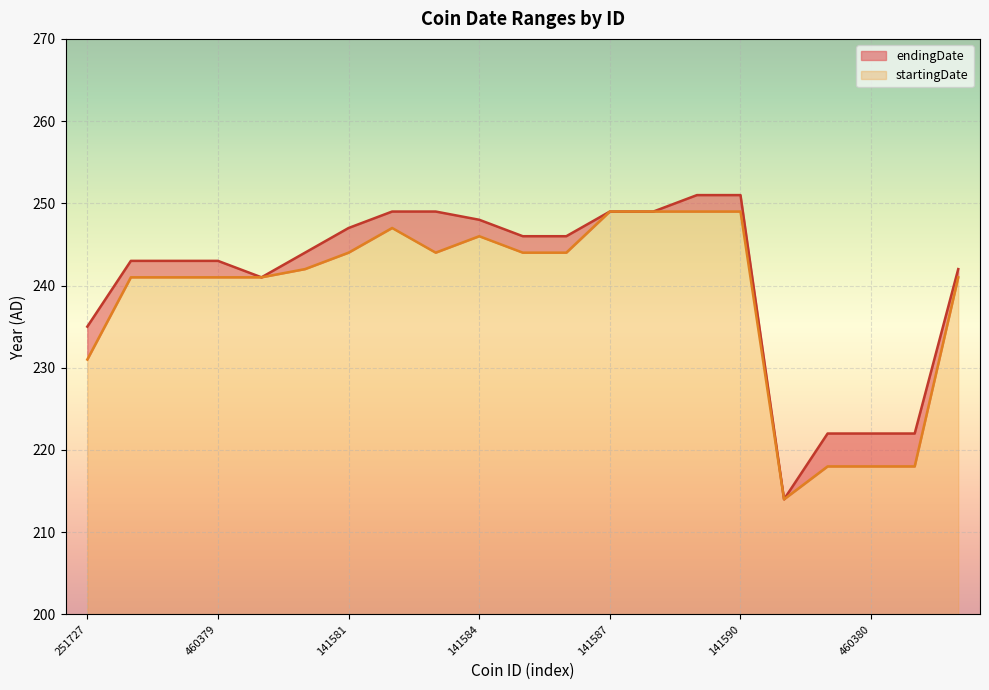

Where is startingDate nearest to the value 231?

251727